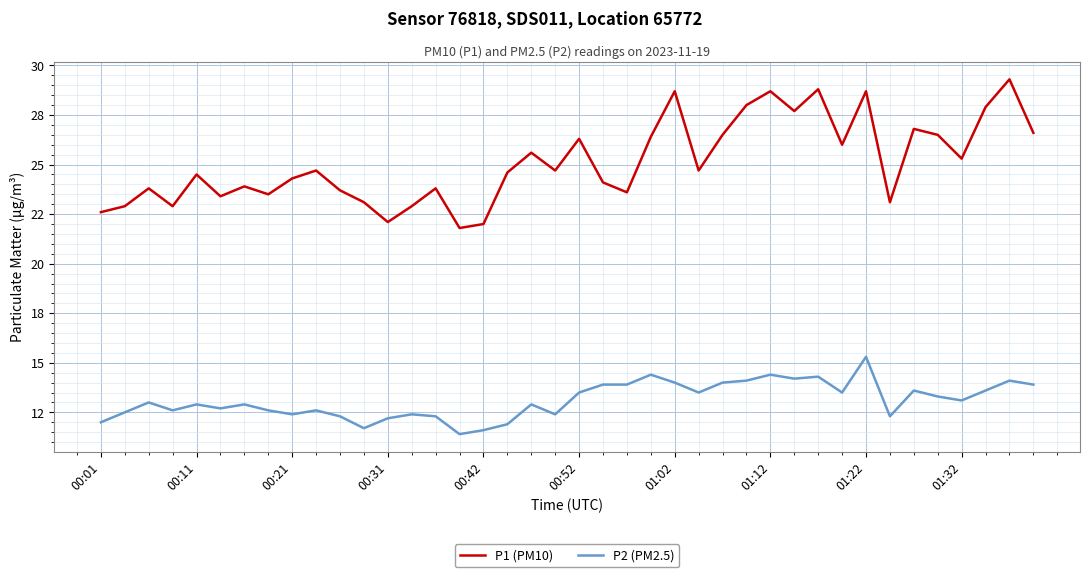

Does the chart display data point markers on the line(s)?

No